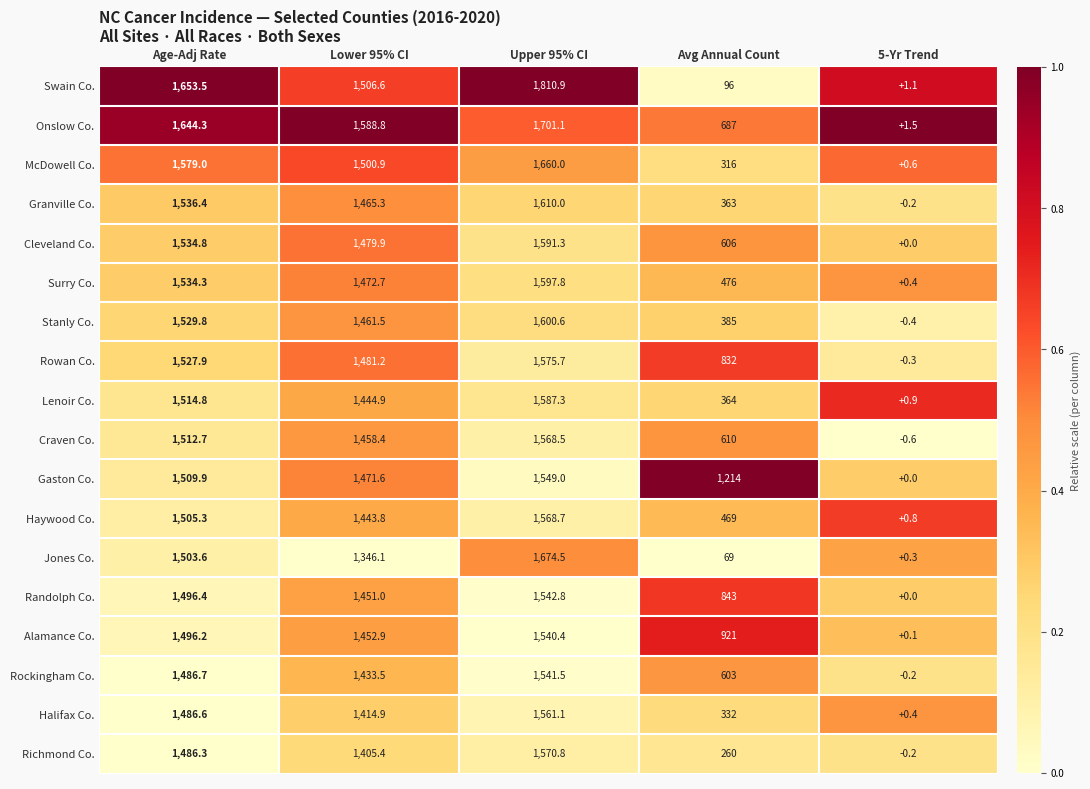

Rank the series at Avg Annual Count from lowest to highest value.

Jones Co., Swain Co., Richmond Co., McDowell Co., Halifax Co., Granville Co., Lenoir Co., Stanly Co., Haywood Co., Surry Co., Rockingham Co., Cleveland Co., Craven Co., Onslow Co., Rowan Co., Randolph Co., Alamance Co., Gaston Co.